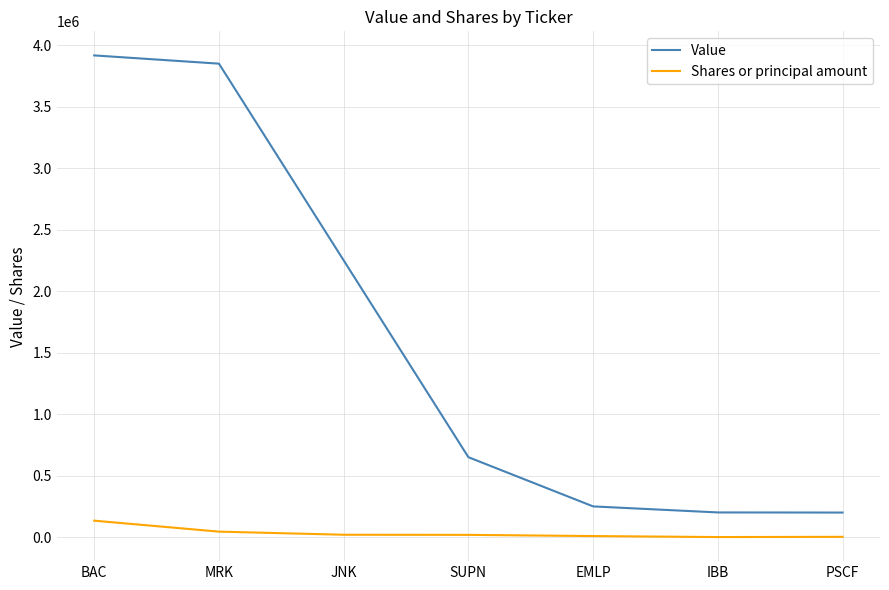

What is the total value across all series at EMLP?

260970